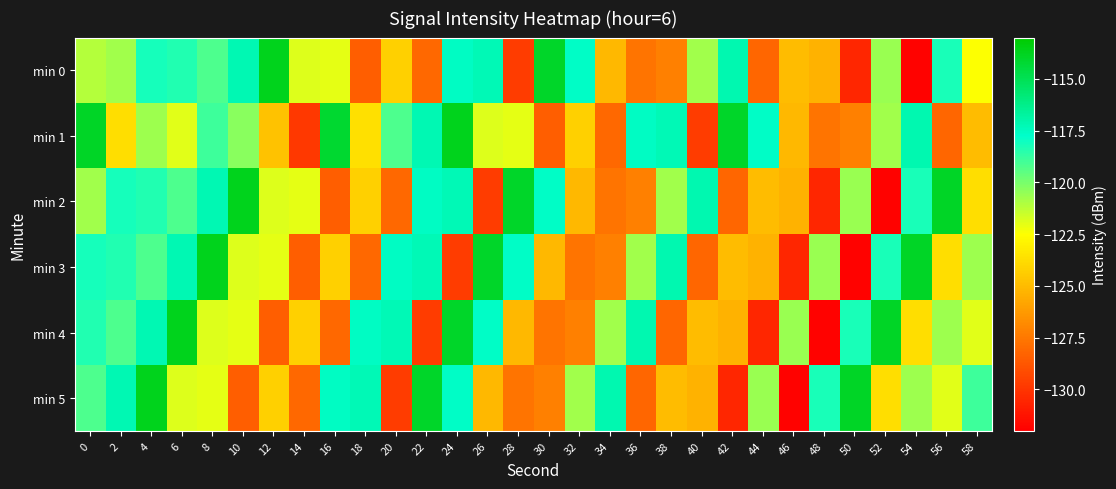

What is the smallest value displayed?

-131.9